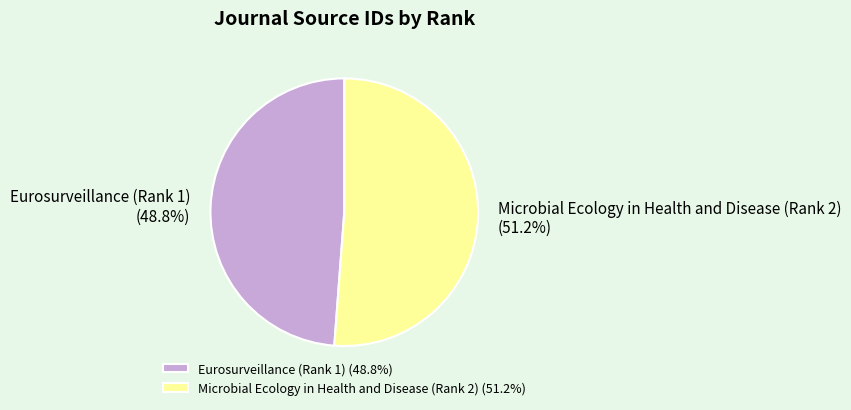

To the nearest percent, what is the average slice percentage?

50%